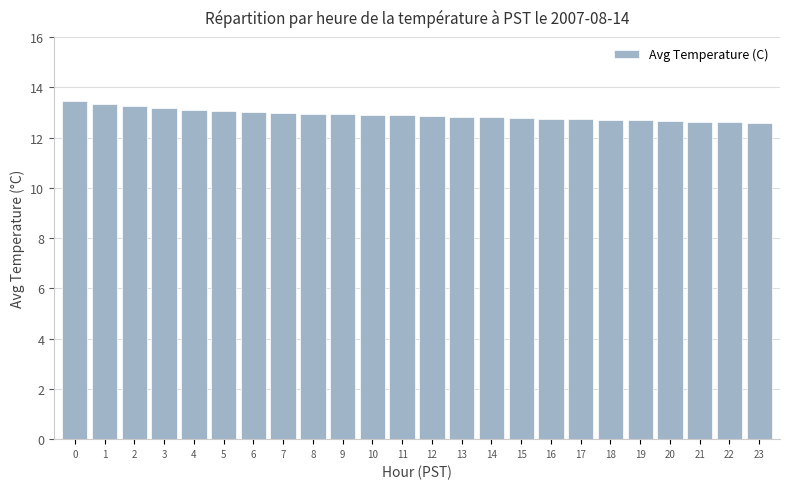

What is the smallest value displayed?

12.6